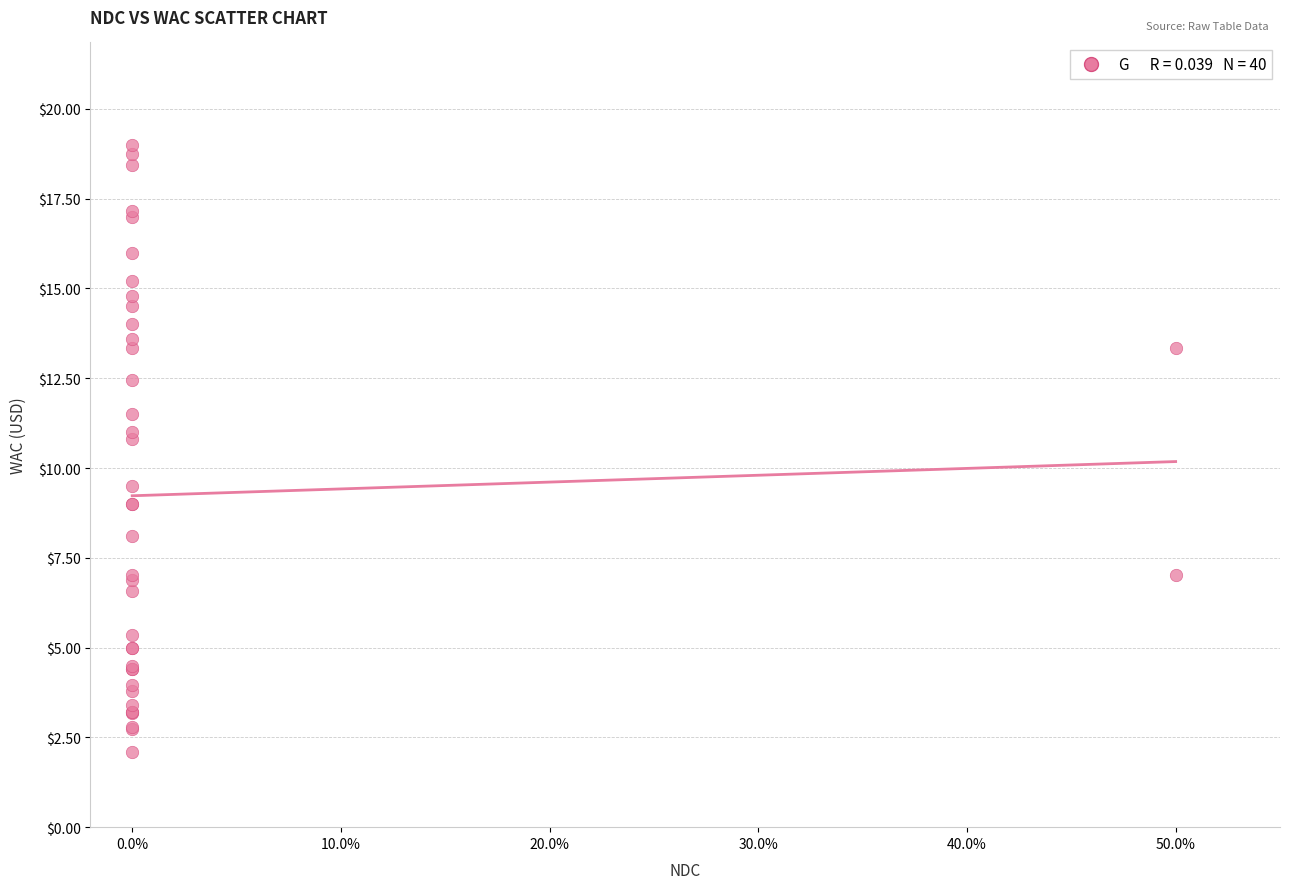

What Y value in the scatter plot is closest to 10?

9.5